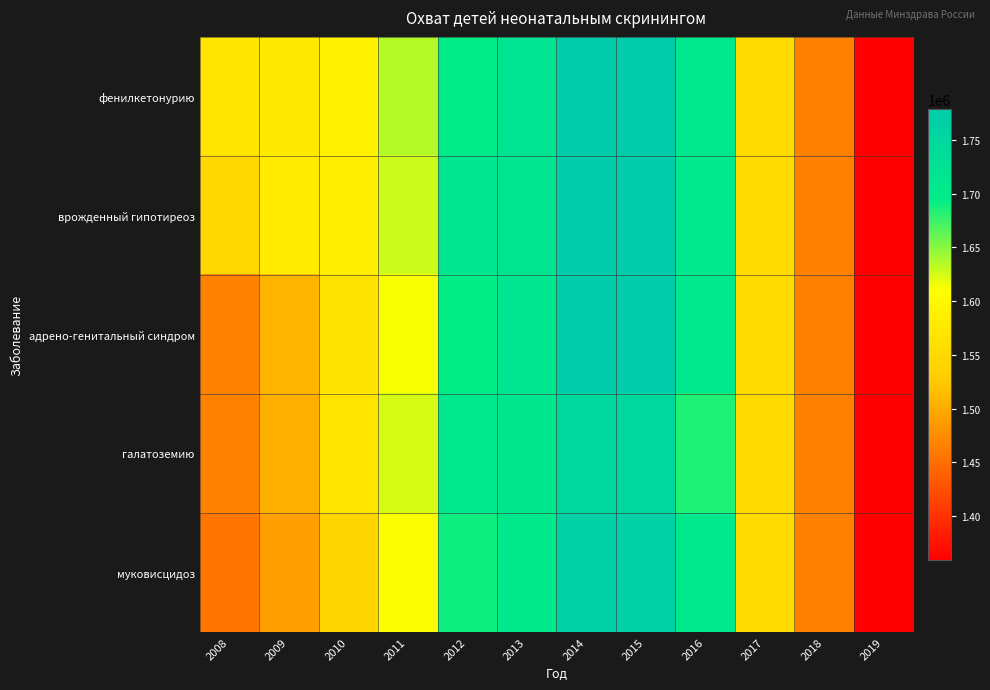

Reading right to left, extract all data points from this chart.

фенилкетонурию: 2019=1360465	2018=1464867	2017=1550948	2016=1707205	2015=1778368	2014=1777565	2013=1719514	2012=1698211	2011=1636158	2010=1589312	2009=1575518	2008=1568804
врожденный гипотиреоз: 2019=1359136	2018=1464107	2017=1550948	2016=1707845	2015=1778854	2014=1776502	2013=1717610	2012=1716405	2011=1627820	2010=1584948	2009=1579704	2008=1547660
адрено-генитальный синдром: 2019=1359526	2018=1464137	2017=1550948	2016=1708095	2015=1778487	2014=1776517	2013=1716077	2012=1695399	2011=1613143	2010=1565747	2009=1508686	2008=1466264
галатоземию: 2019=1359930	2018=1464157	2017=1548608	2016=1684128	2015=1748569	2014=1746343	2013=1712551	2012=1707852	2011=1624087	2010=1566910	2009=1503905	2008=1466472
муковисцидоз: 2019=1359310	2018=1464157	2017=1550948	2016=1708297	2015=1767682	2014=1766729	2013=1706281	2012=1690276	2011=1611777	2010=1543079	2009=1490914	2008=1456525